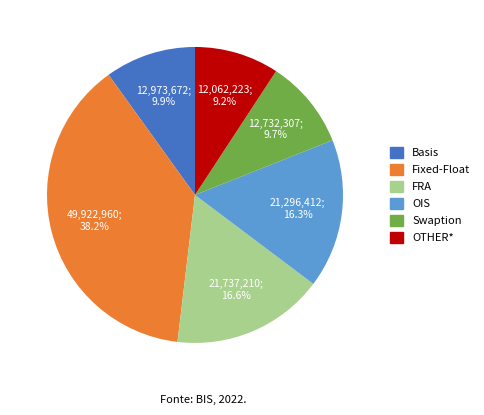

Count the number of slices in the pie.

6